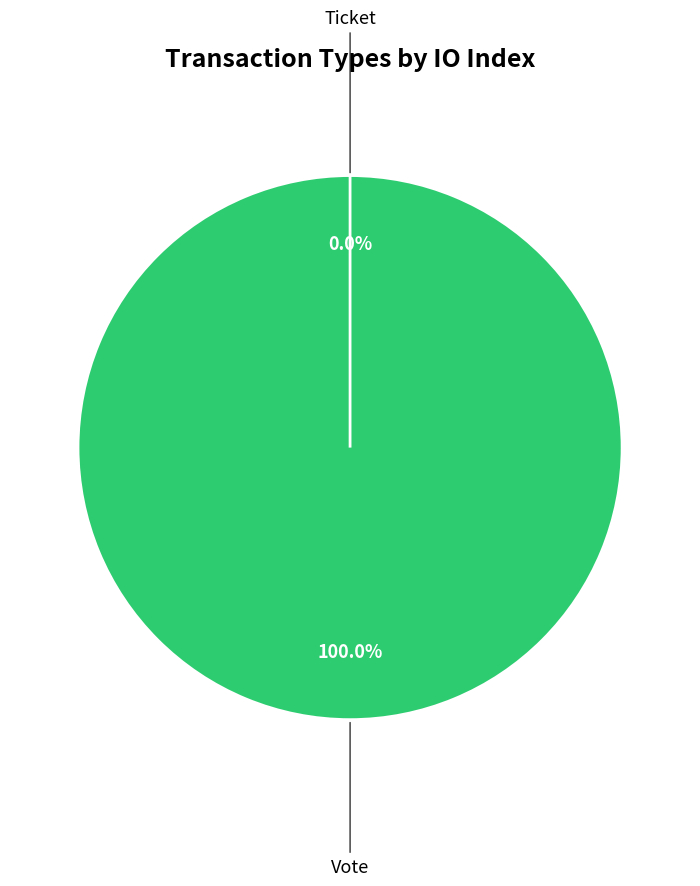

Count the number of slices in the pie.

2